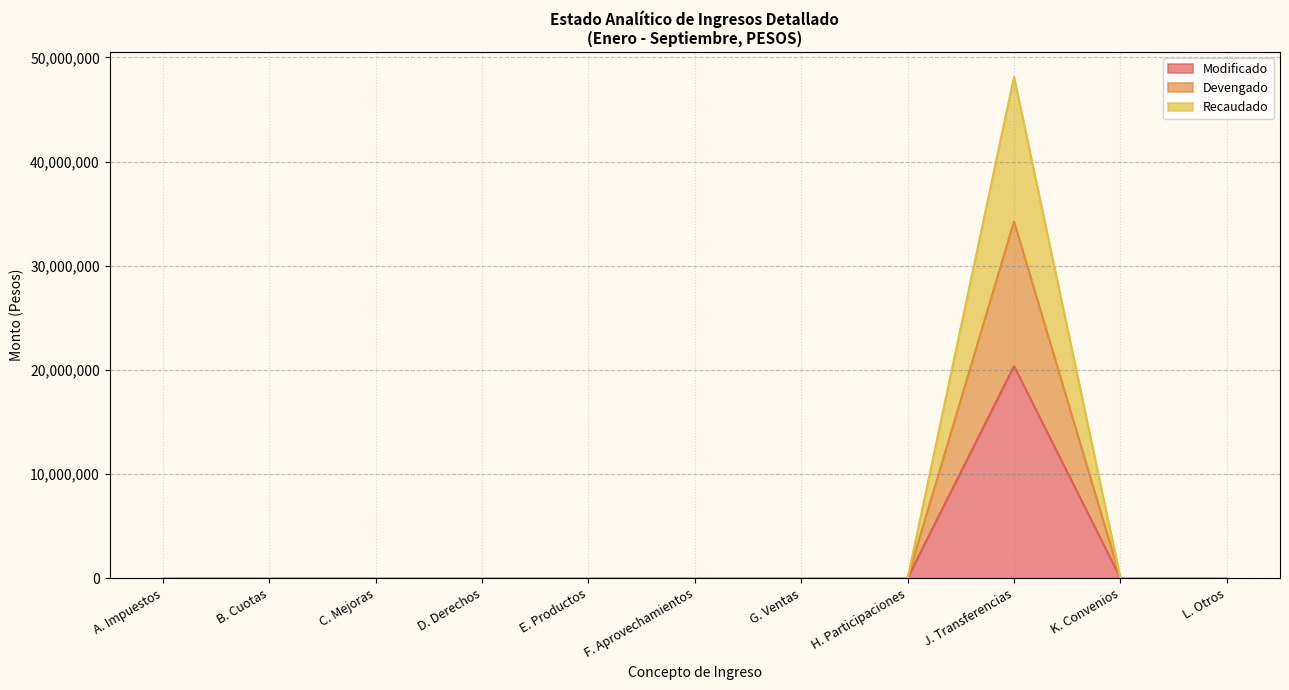

True or false: Devengado and Recaudado cross at least once.

False